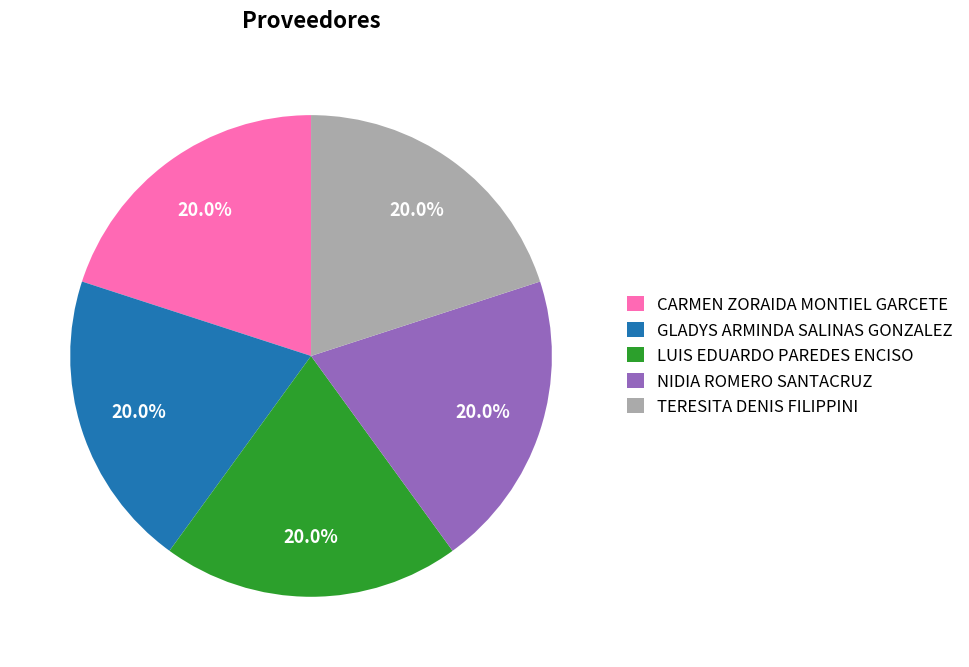

How many segments does this pie chart have?

5